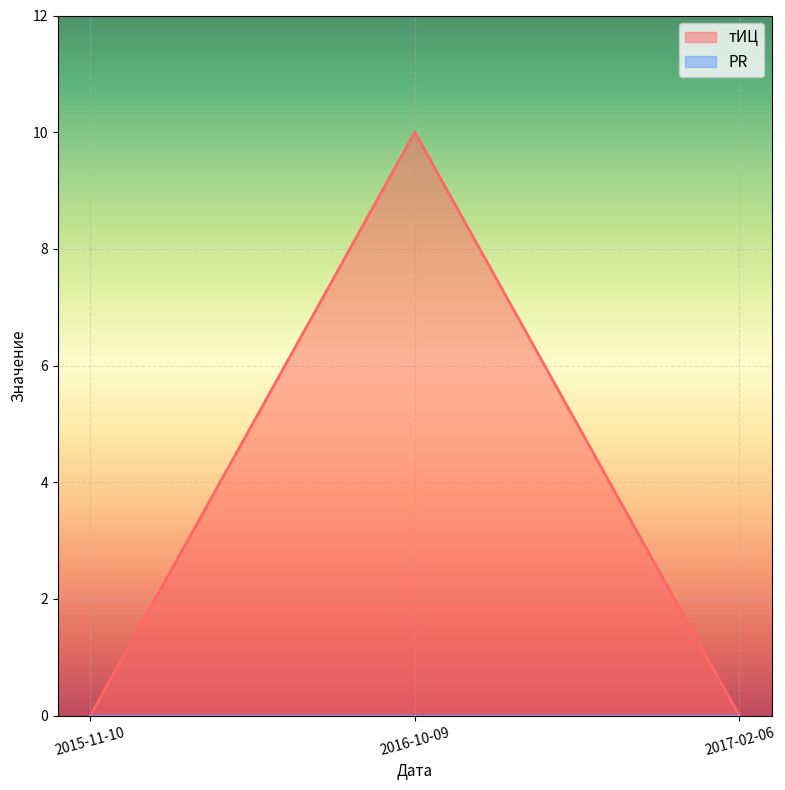

How many lines are shown in the chart?

2